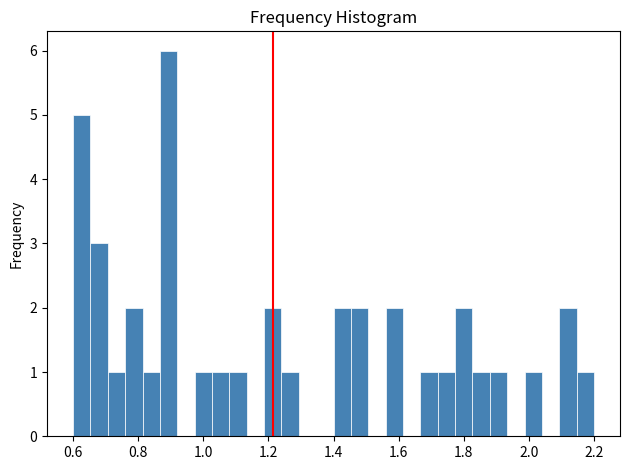

Read against the x-axis, roughly where is the centre of the tallest bar?

0.90